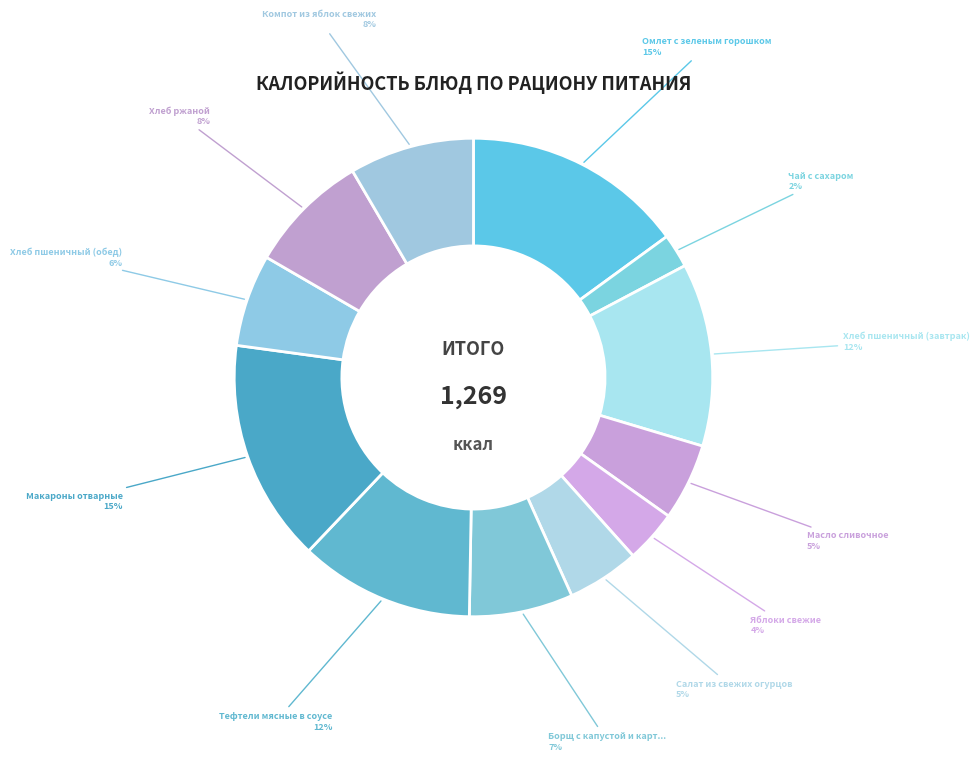

Is there a majority slice in this chart?

No